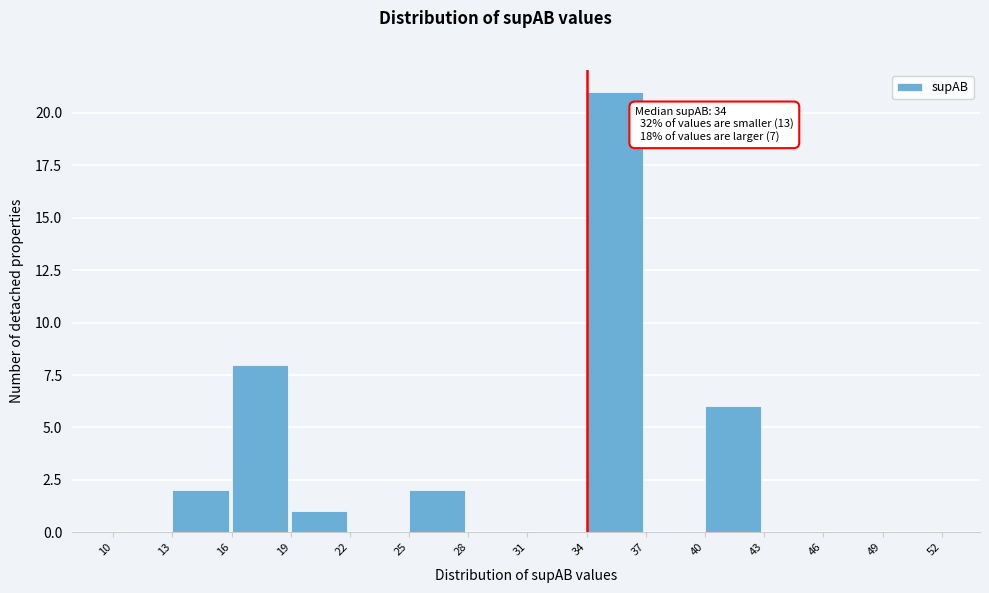

Which range on the x-axis has the tallest bar?

34 to 37